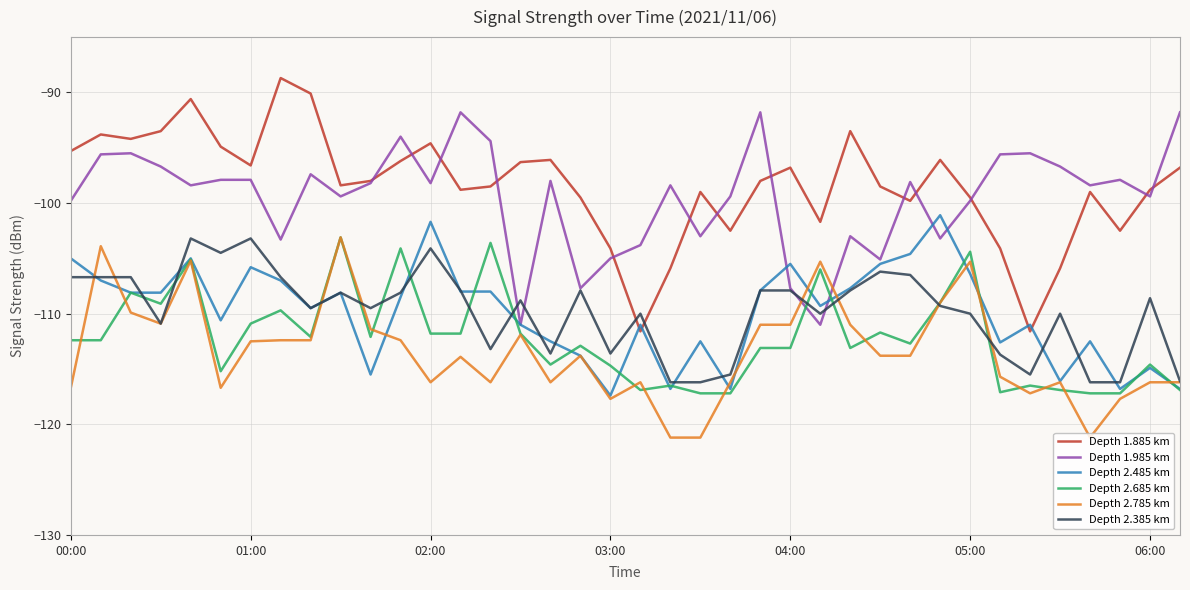

How many intersections are there between Depth 2.385 km and Depth 1.885 km?

2